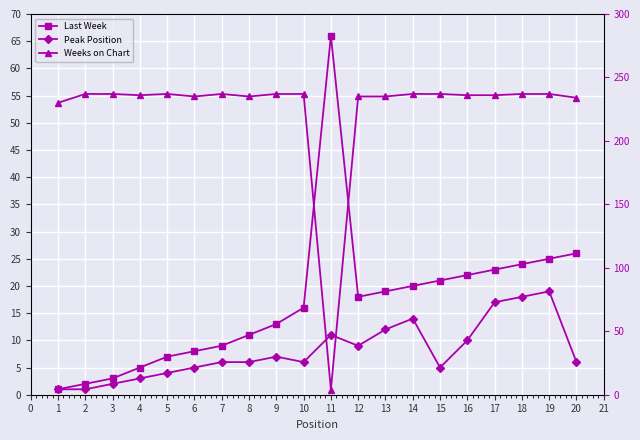

How many lines are shown in the chart?

3